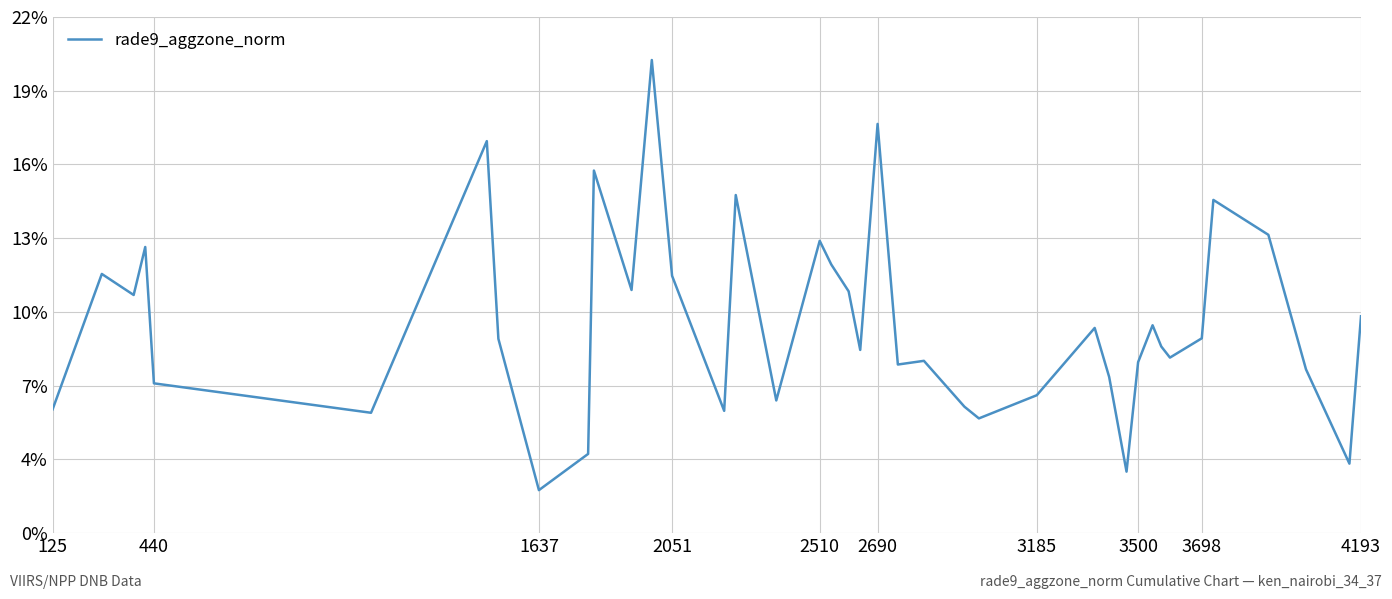

What is the smallest value displayed?

2.3